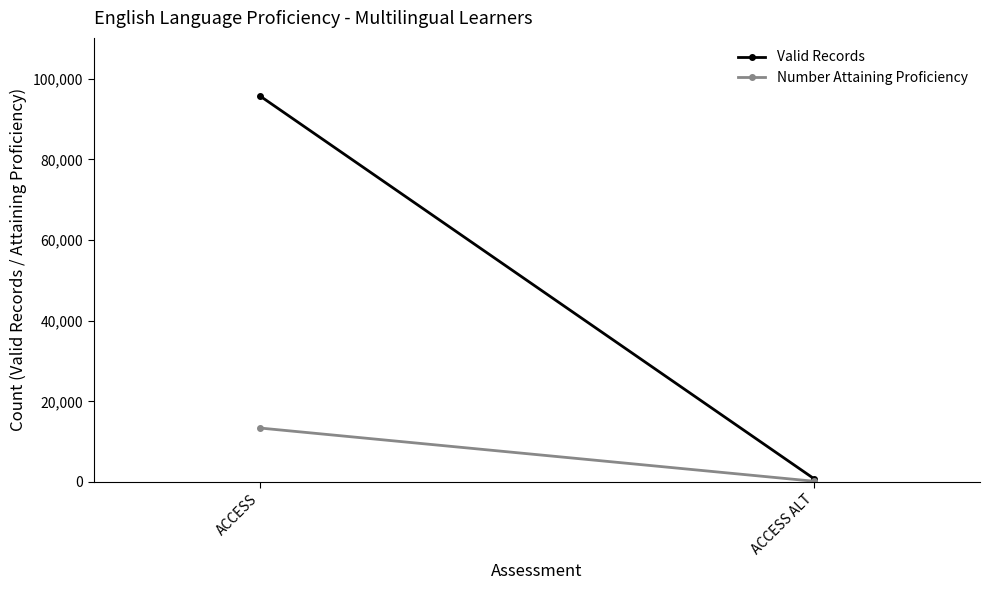

Which series has the widest spread of values?

Valid Records